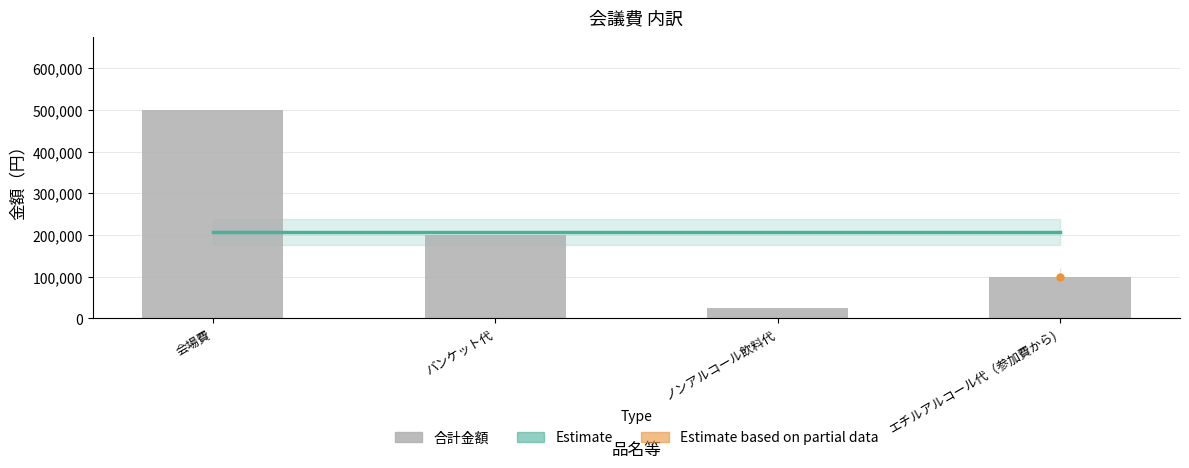

What is the label of the 4th bar from the right?

会場費